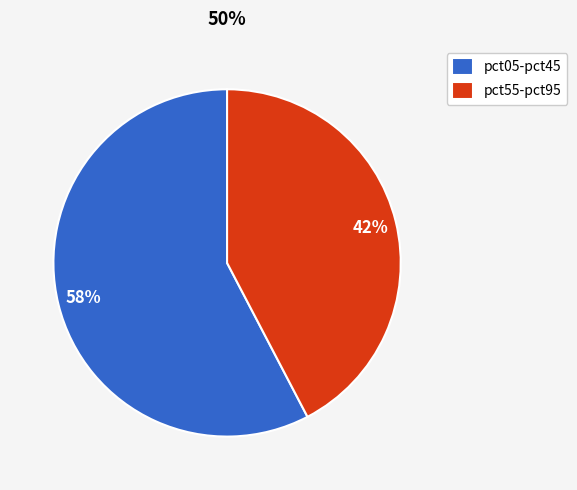

Do pct05-pct45 and pct55-pct95 together represent more than half of the pie?

Yes